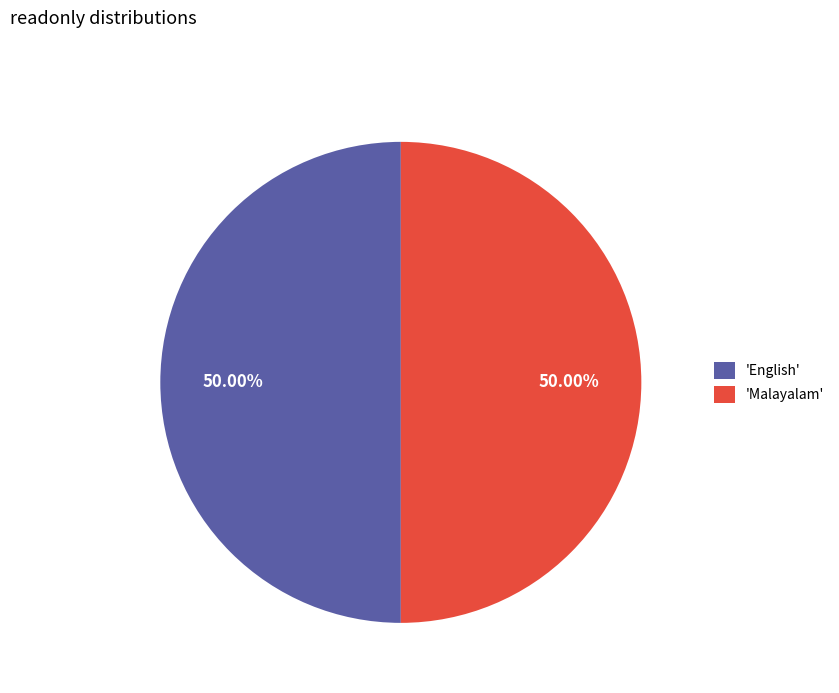

Do 'Malayalam' and 'English' together represent more than half of the pie?

Yes